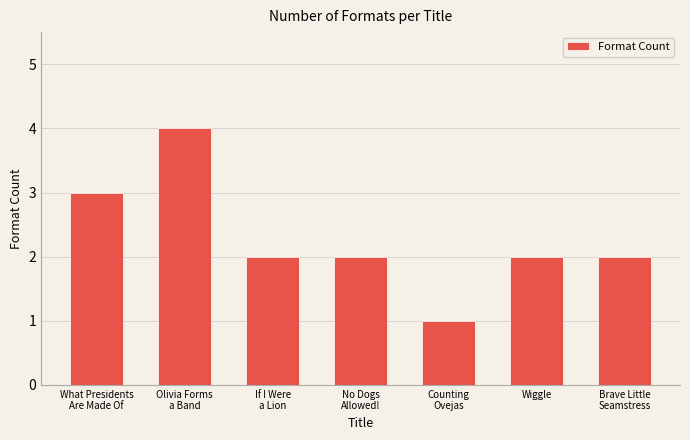

Reading left to right, extract all data points from this chart.

3	4	2	2	1	2	2